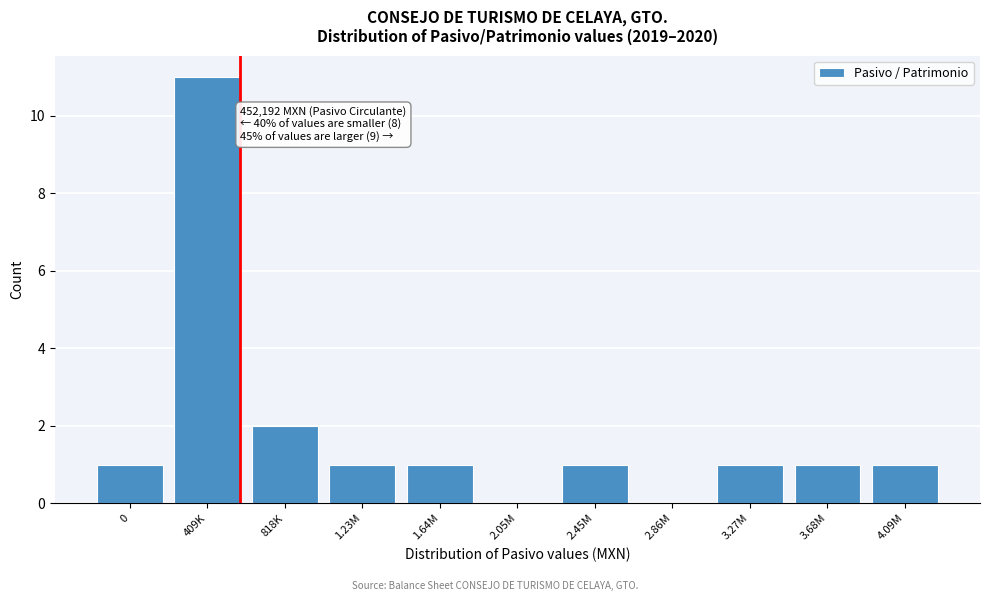

Reading left to right, transcribe all the data shown in this chart.

0=1	409K=11	818K=2	1.23M=1	1.64M=1	2.05M=0	2.45M=1	2.86M=0	3.27M=1	3.68M=1	4.09M=1